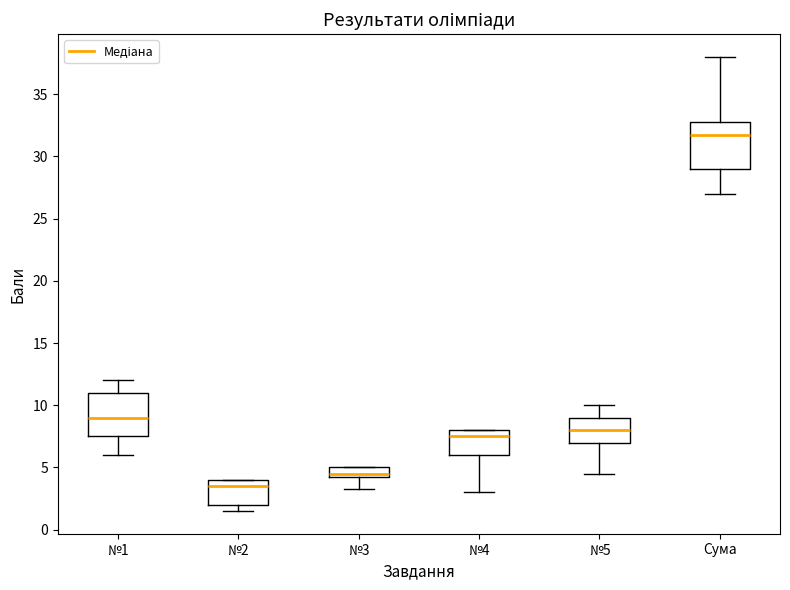

Reading left to right, transcribe this box plot: for each box, give where its median line is, the range the box spans, and where its two whiskers end, as read against the y-axis. The values are not printed on the chart, so give them approximately, as read against the axis.

№1: median 9.0, box 7.5 to 11.0, whiskers 6.0 to 12.0
№2: median 3.5, box 2.0 to 4.0, whiskers 1.5 to 4.0
№3: median 4.5 (just above the box's lower edge), box 4.5 to 5.0, whiskers 3.5 to 5.0
№4: median 7.5, box 6.0 to 8.0, whiskers 3.0 to 8.0
№5: median 8.0, box 7.0 to 9.0, whiskers 4.5 to 10.0
Сума: median 32.0, box 29.0 to 33.0, whiskers 27.0 to 38.0